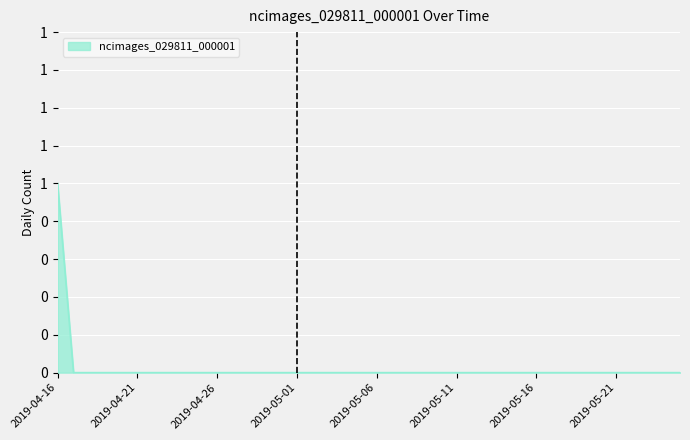

What is the label of the 36th point from the right?

2019-04-20